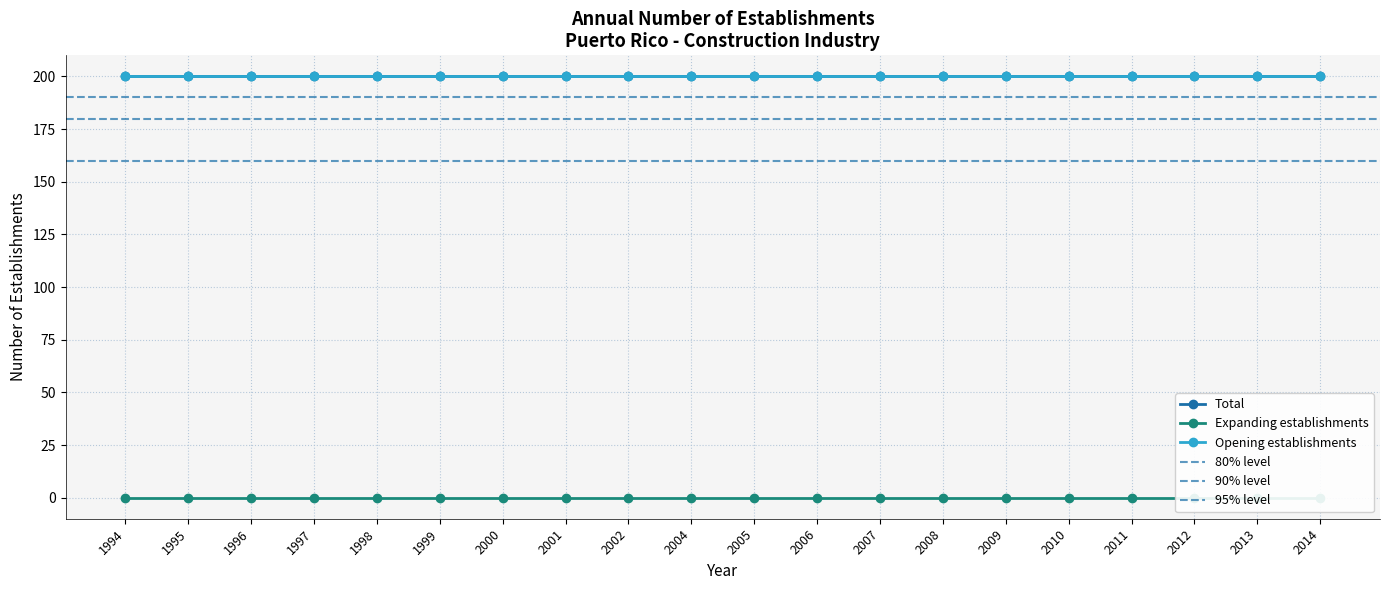

Reading left to right, list all the values displayed in this chart.

Total: 1994=200	1995=200	1996=200	1997=200	1998=200	1999=200	2000=200	2001=200	2002=200	2004=200	2005=200	2006=200	2007=200	2008=200	2009=200	2010=200	2011=200	2012=200	2013=200	2014=200
Expanding establishments: 1994=0	1995=0	1996=0	1997=0	1998=0	1999=0	2000=0	2001=0	2002=0	2004=0	2005=0	2006=0	2007=0	2008=0	2009=0	2010=0	2011=0	2012=0	2013=0	2014=0
Opening establishments: 1994=200	1995=200	1996=200	1997=200	1998=200	1999=200	2000=200	2001=200	2002=200	2004=200	2005=200	2006=200	2007=200	2008=200	2009=200	2010=200	2011=200	2012=200	2013=200	2014=200